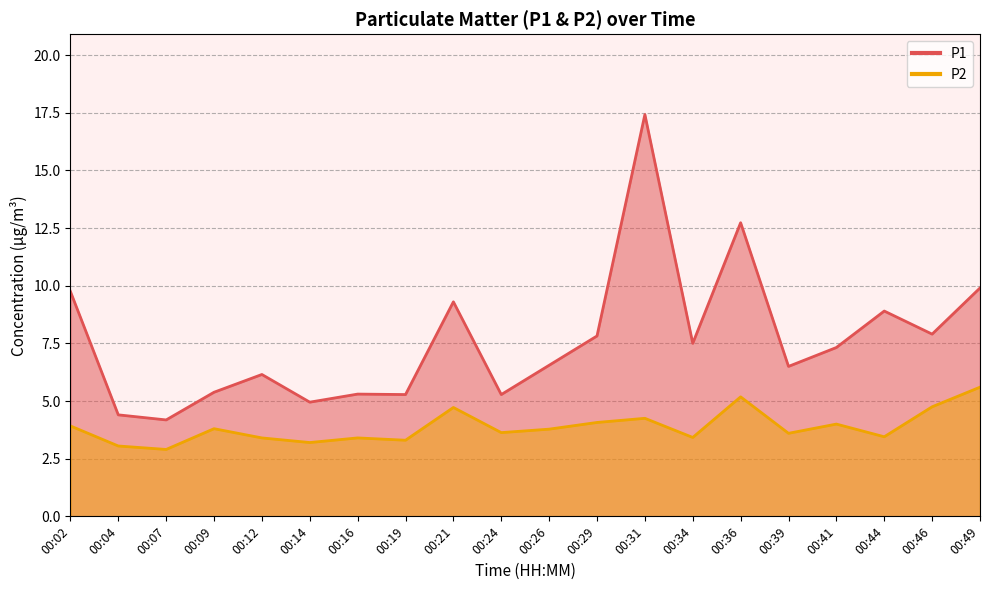

True or false: P1 and P2 cross at least once.

False